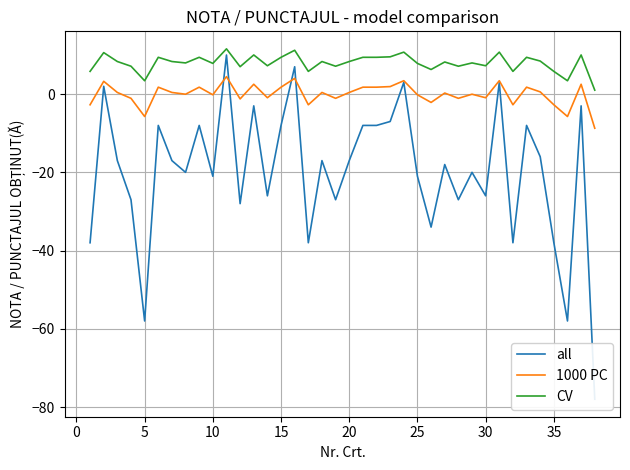

What is the maximum value for CV?

11.6